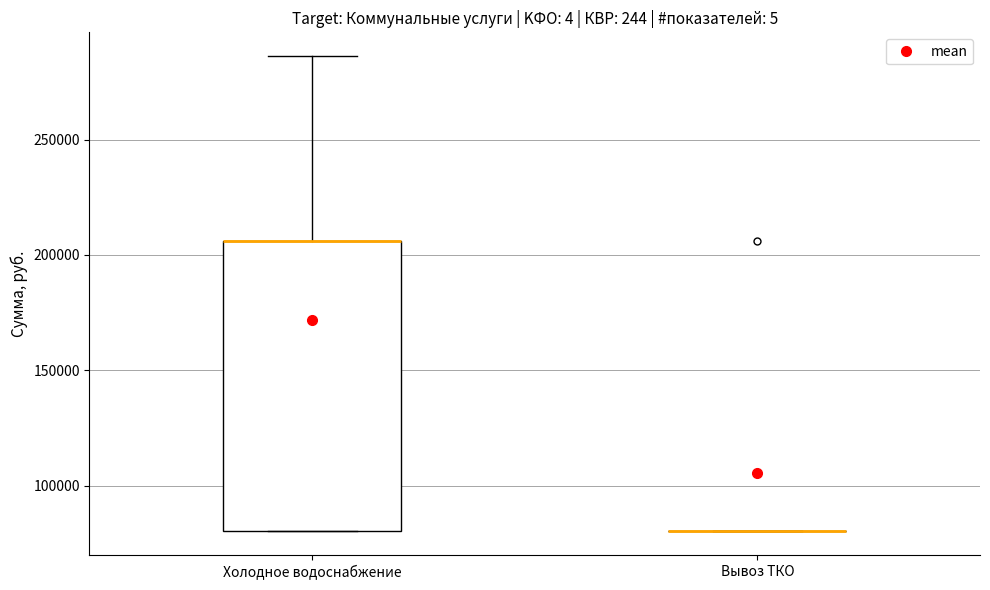

Comparing the boxes themselves (not the whiskers), which one is the tallest?

Холодное водоснабжение